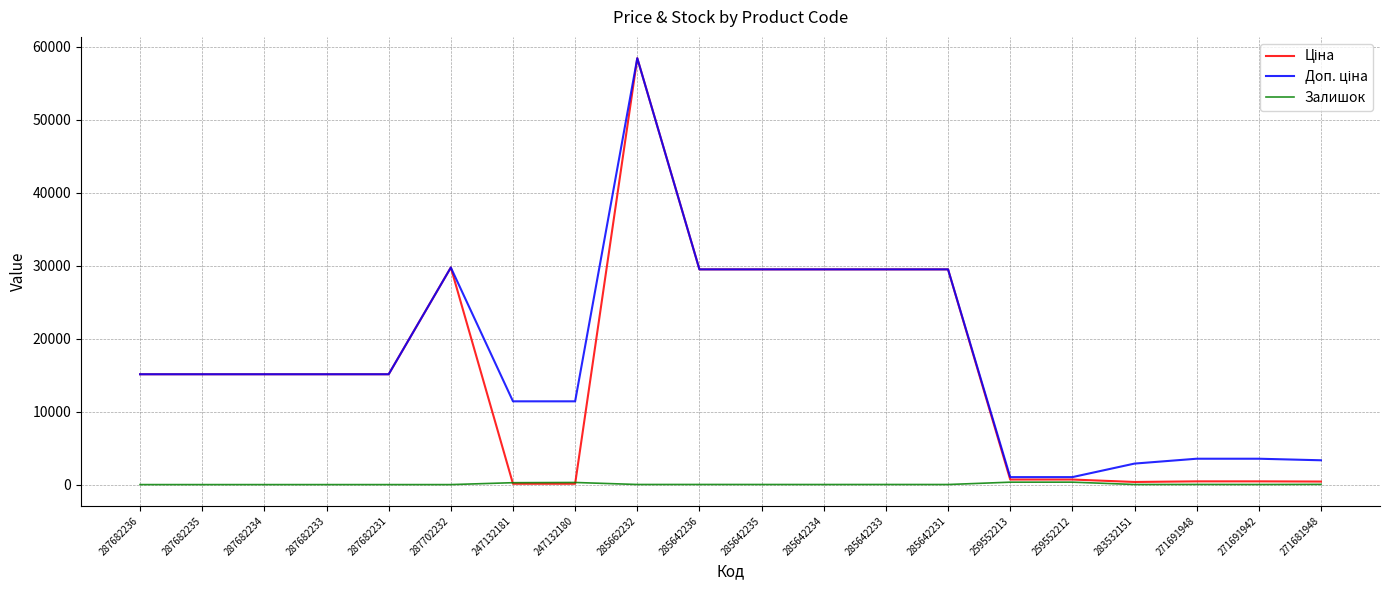

What is the greatest value displayed?

58426.5